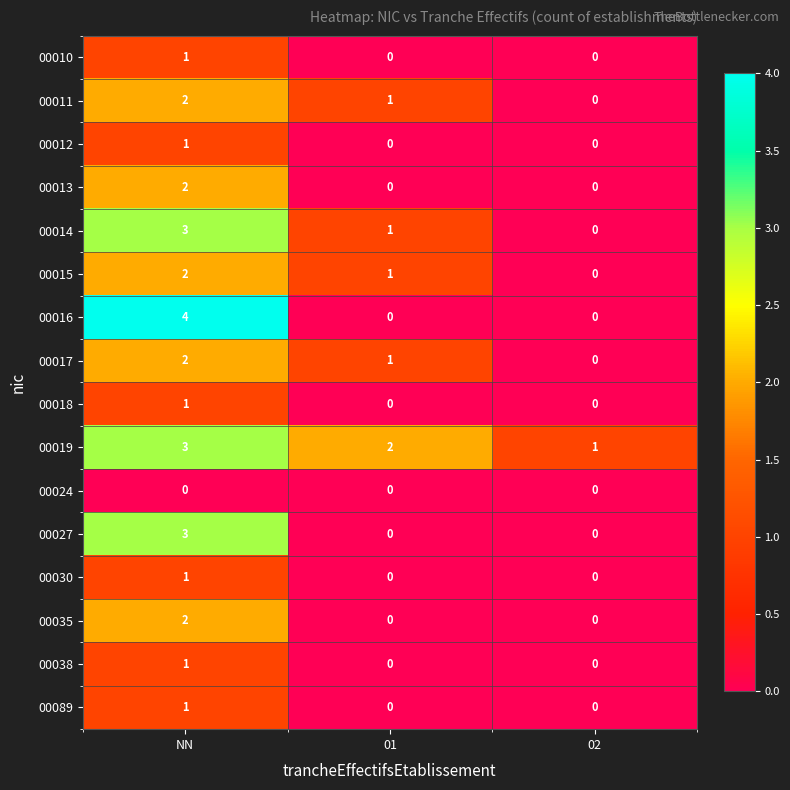

What is the spread (max minus min) of values at NN?

4